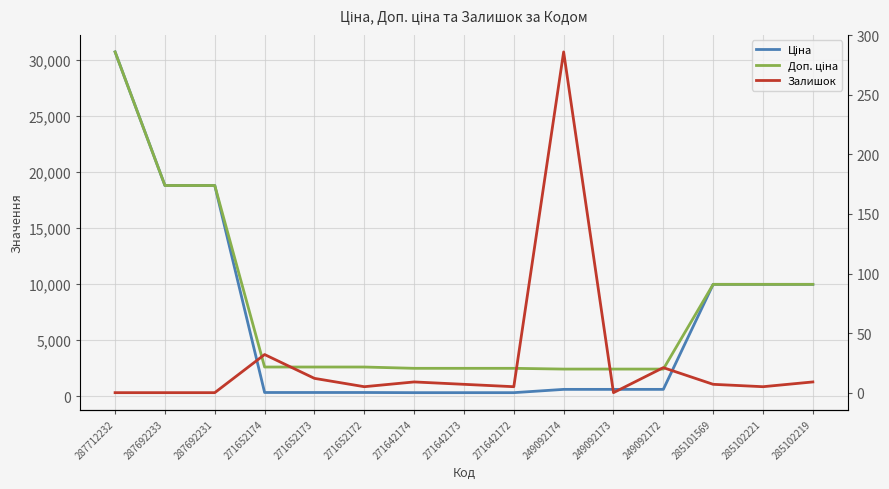

Rank the series by their maximum value, from highest to lowest.

Ціна, Доп. ціна, Залишок